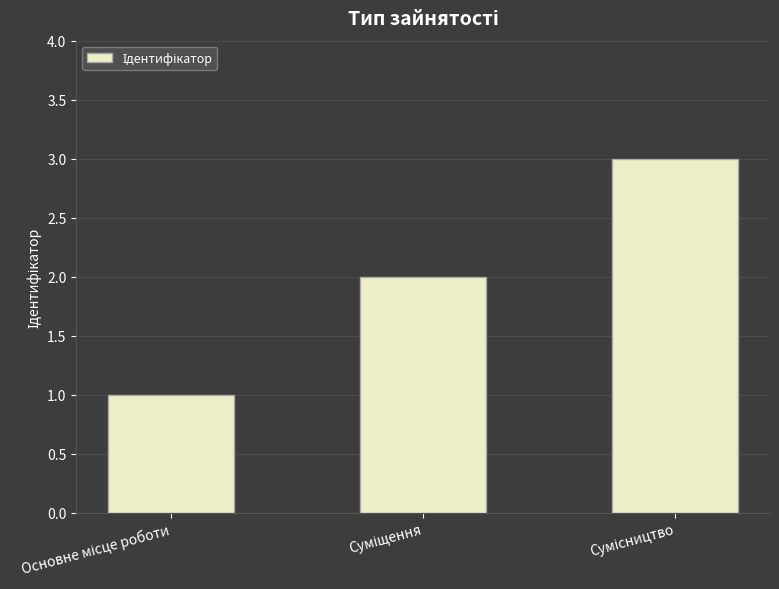

What is the sum of all values?

6